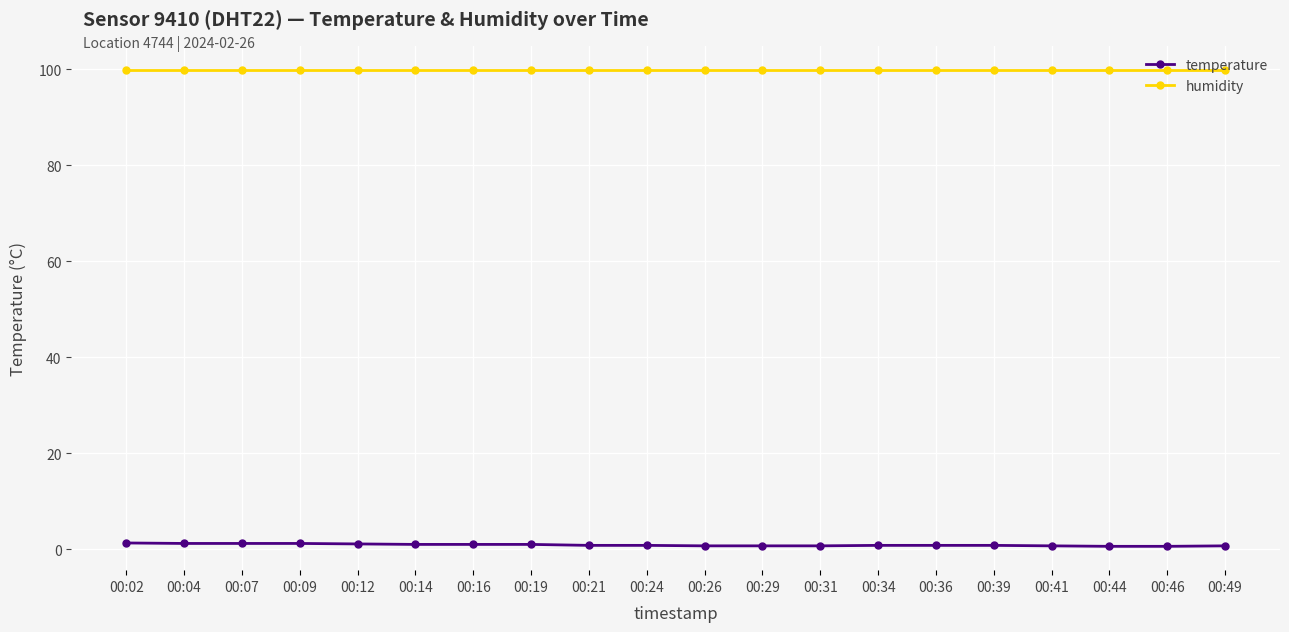

What is the maximum value shown in the chart?

99.9